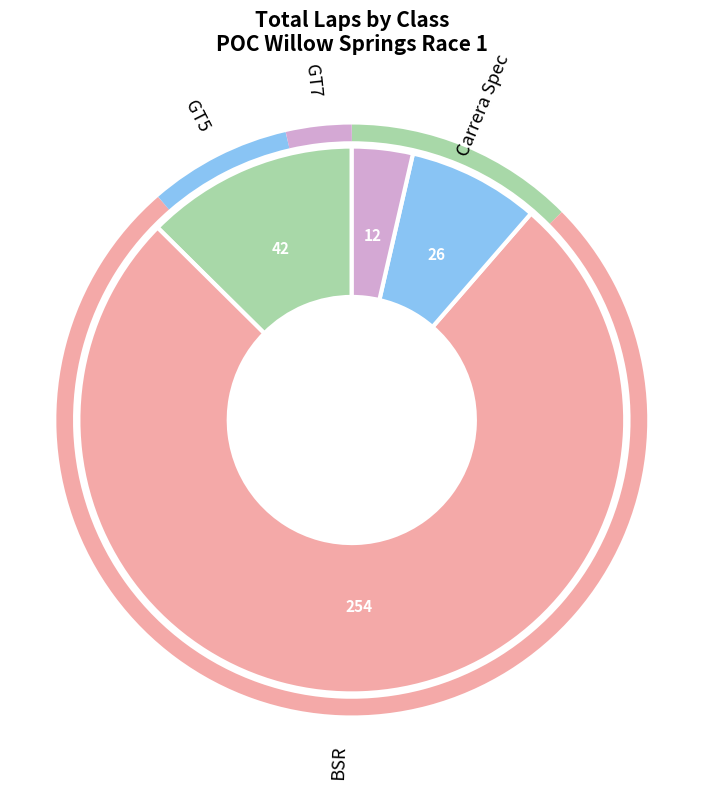

Does any single category account for the majority?

Yes